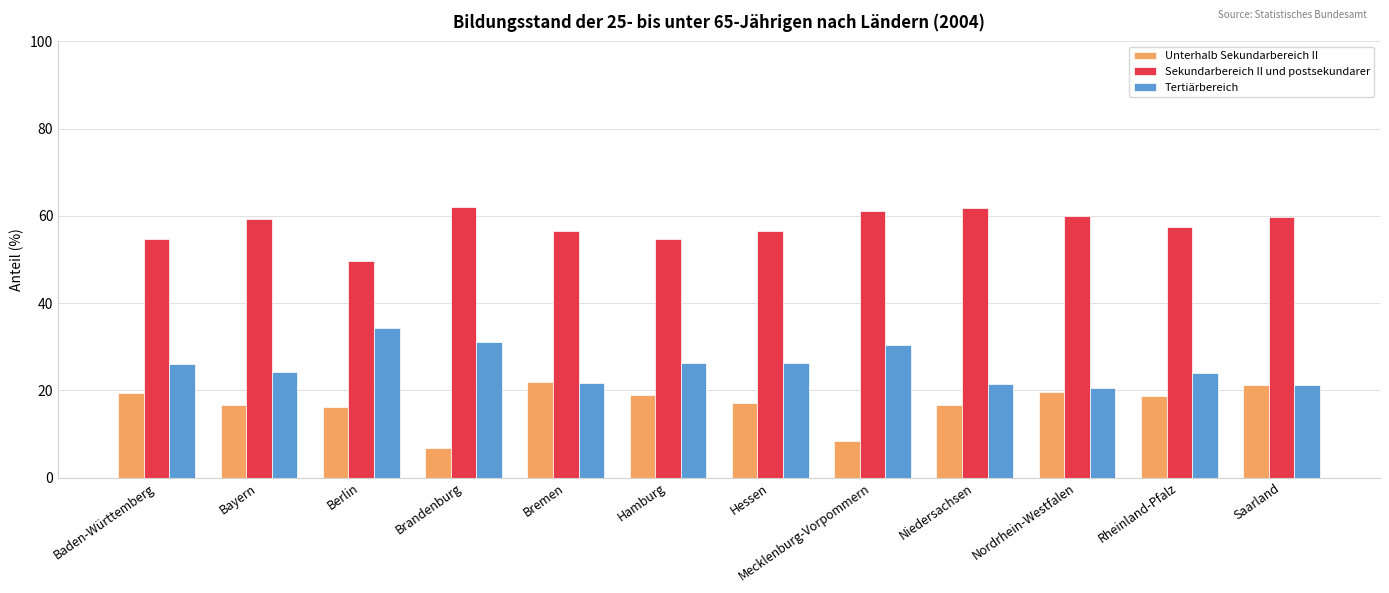

Is the value of Unterhalb Sekundarbereich II at Hamburg greater than the value of Sekundarbereich II und postsekundarer at Saarland?

No